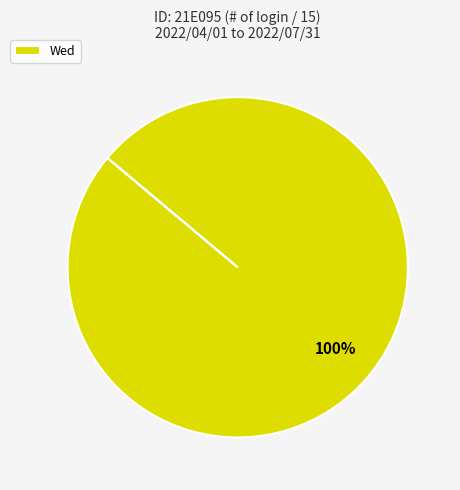

What is the majority slice?

Wed